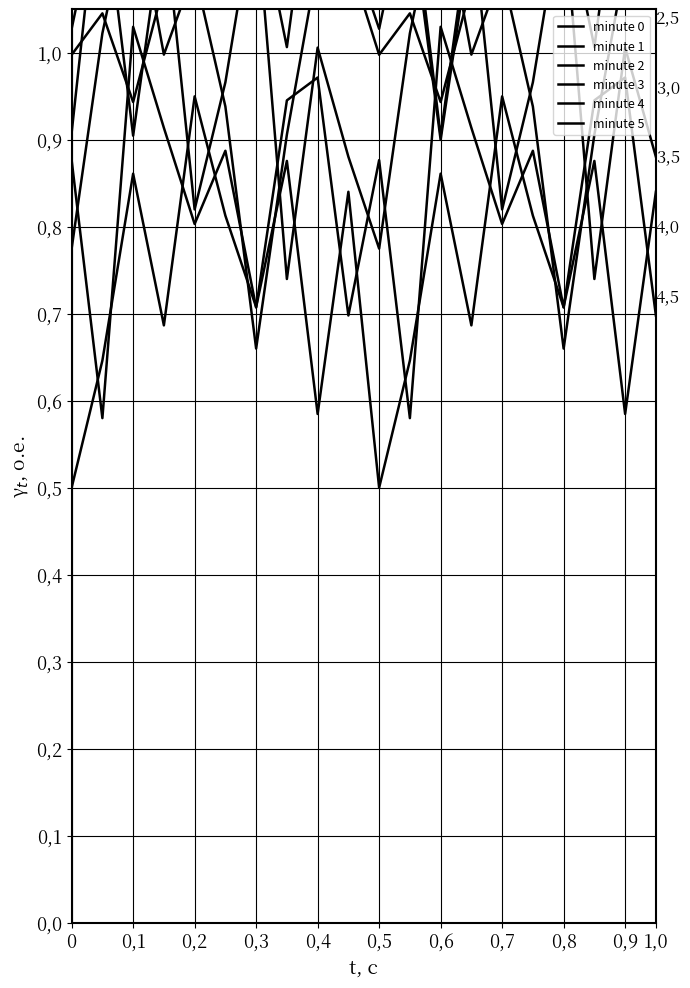

What is the value of the minute 1 point at the 16th from the left?

1.0